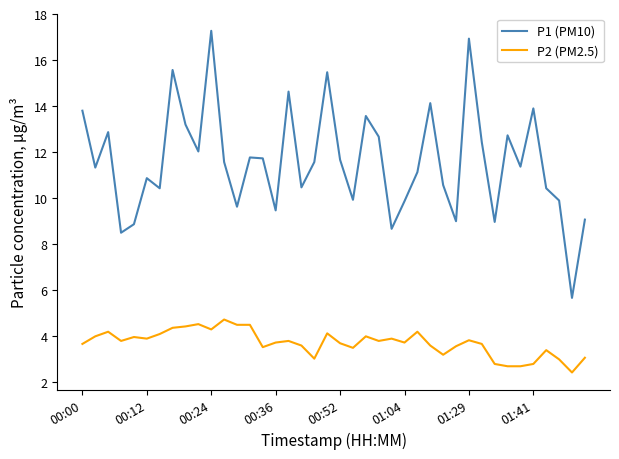

List the series in order of their peak value, lowest first.

P2 (PM2.5), P1 (PM10)